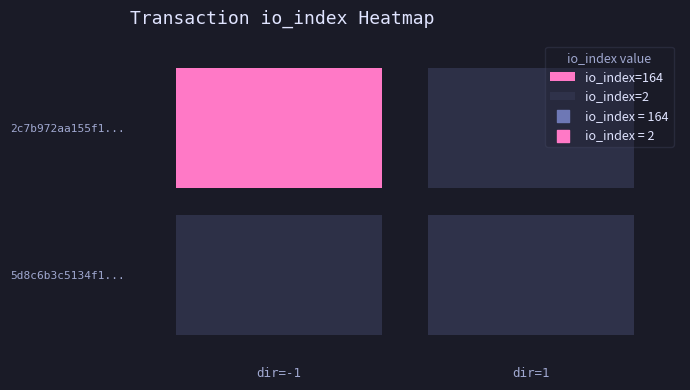

What is the maximum value shown in the chart?

164